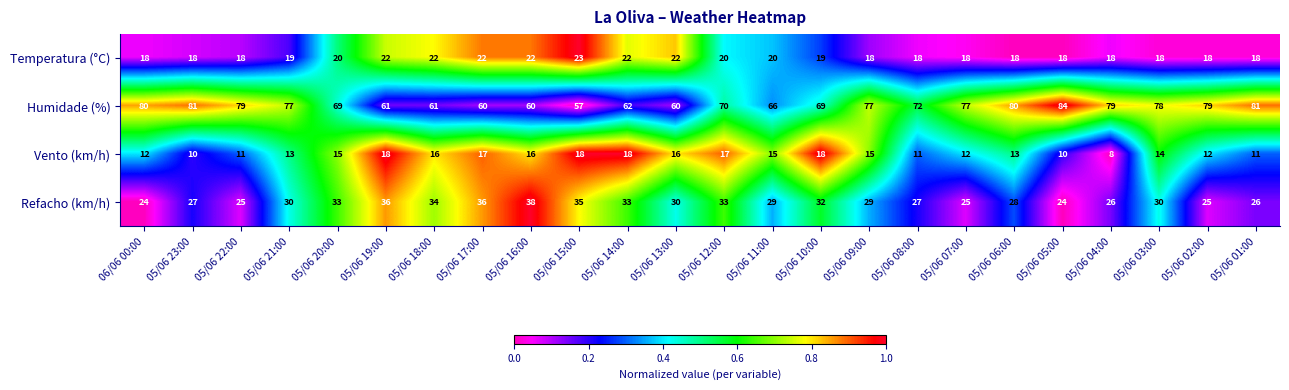

What is the total value across all series at 05/06 06:00?

139